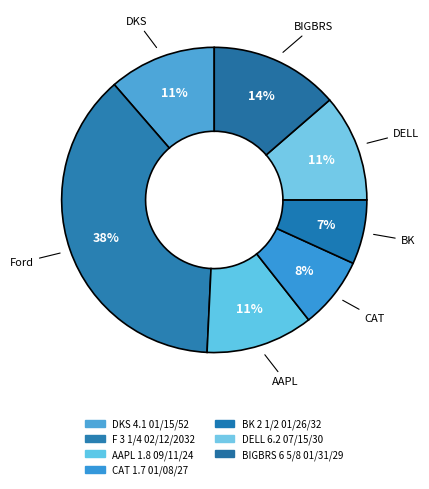

Rank the categories by value from lowest to highest.

BK 2 1/2 01/26/32, CAT 1.7 01/08/27, DELL 6.2 07/15/30, DKS 4.1 01/15/52, AAPL 1.8 09/11/24, BIGBRS 6 5/8 01/31/29, F 3 1/4 02/12/2032